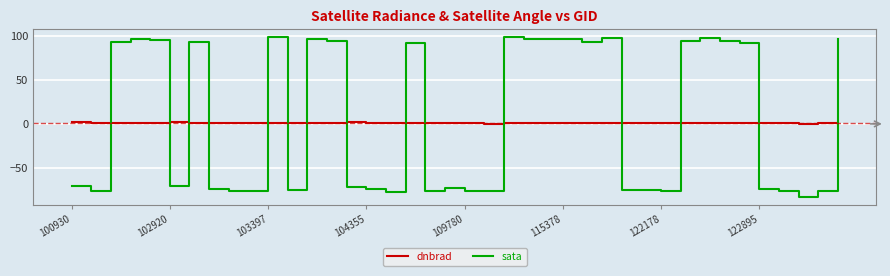

What is the sum of all dnbrad values?

36.9